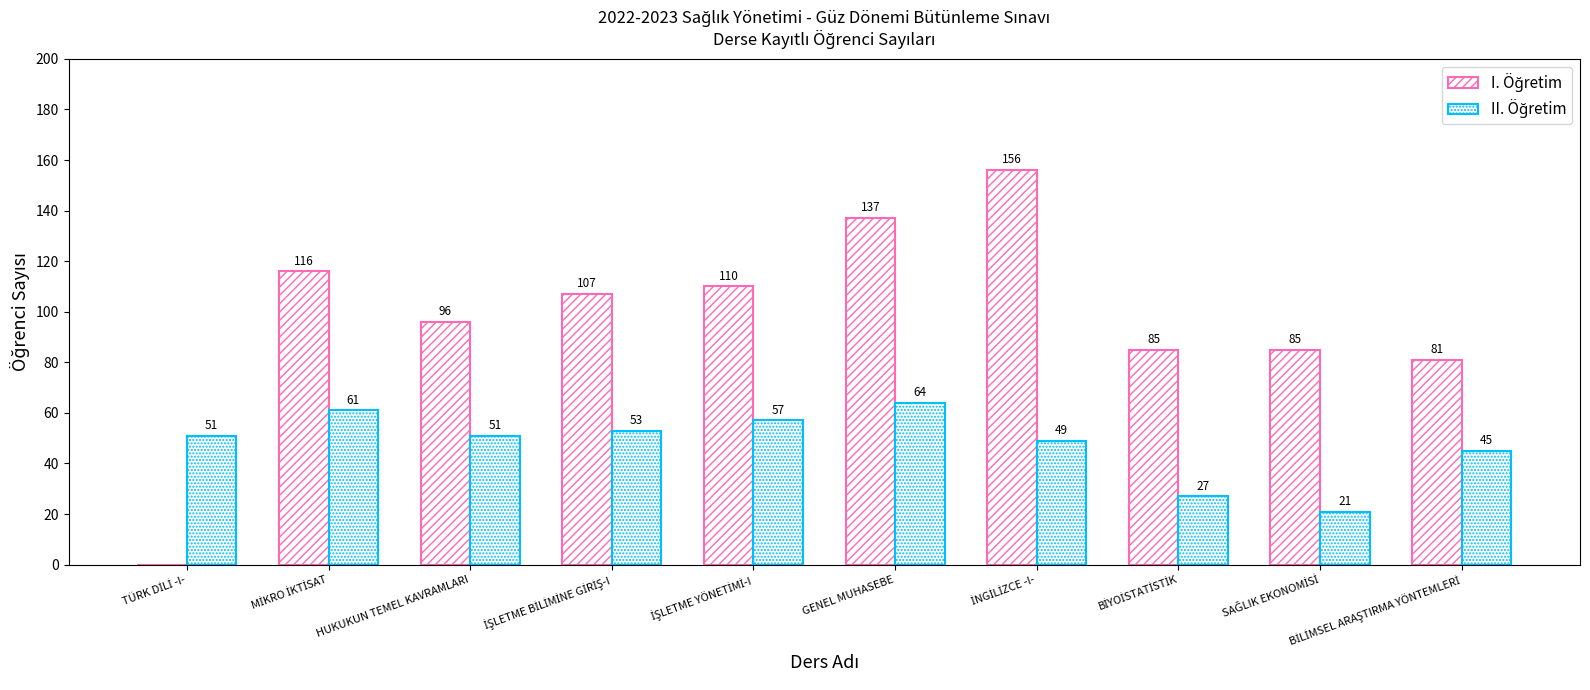

Which series has the widest spread of values?

I. Öğretim